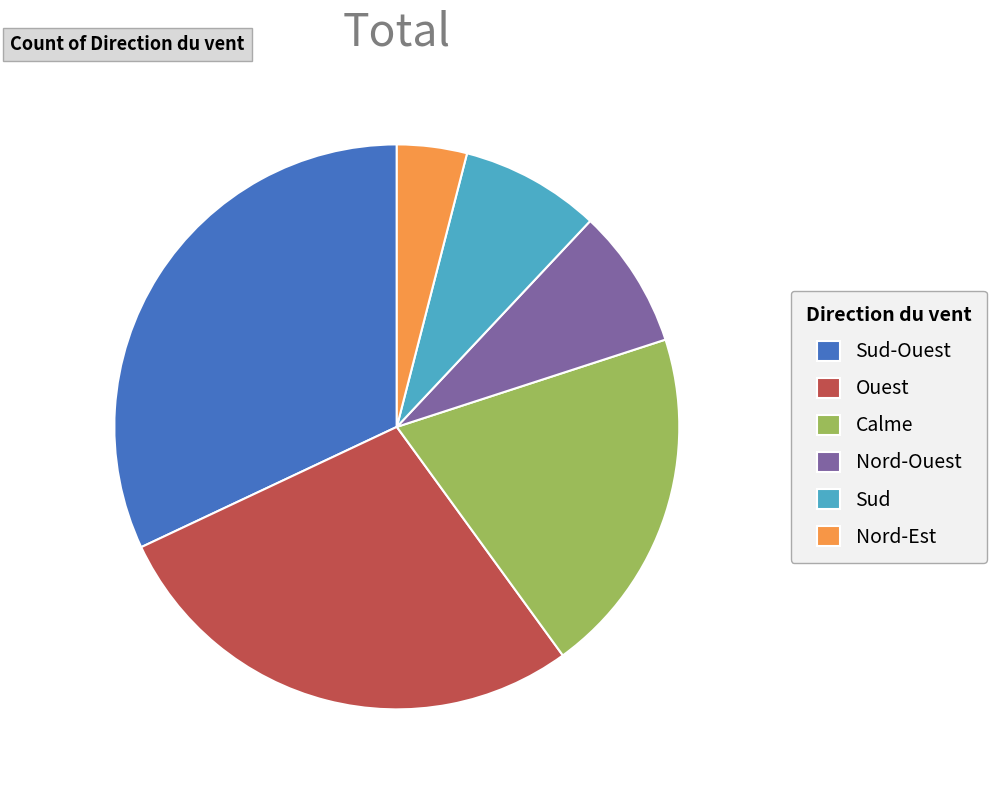

Which slice is the smallest?

Nord-Est